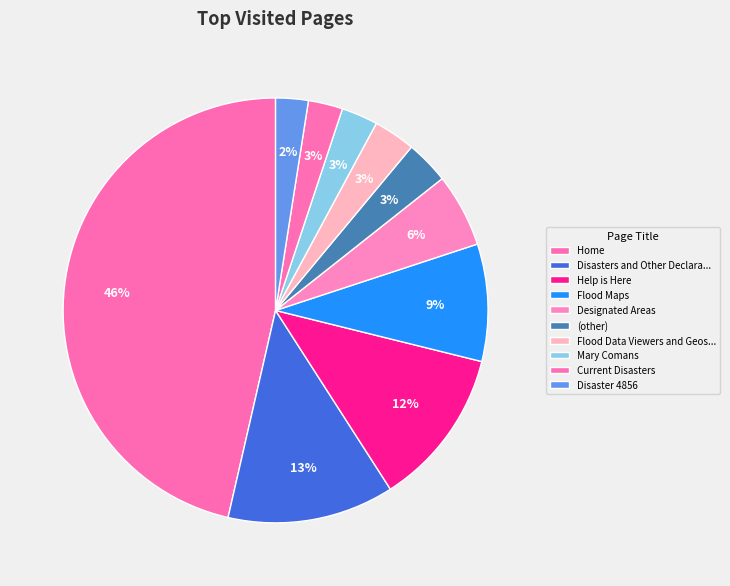

Count the number of slices in the pie.

10